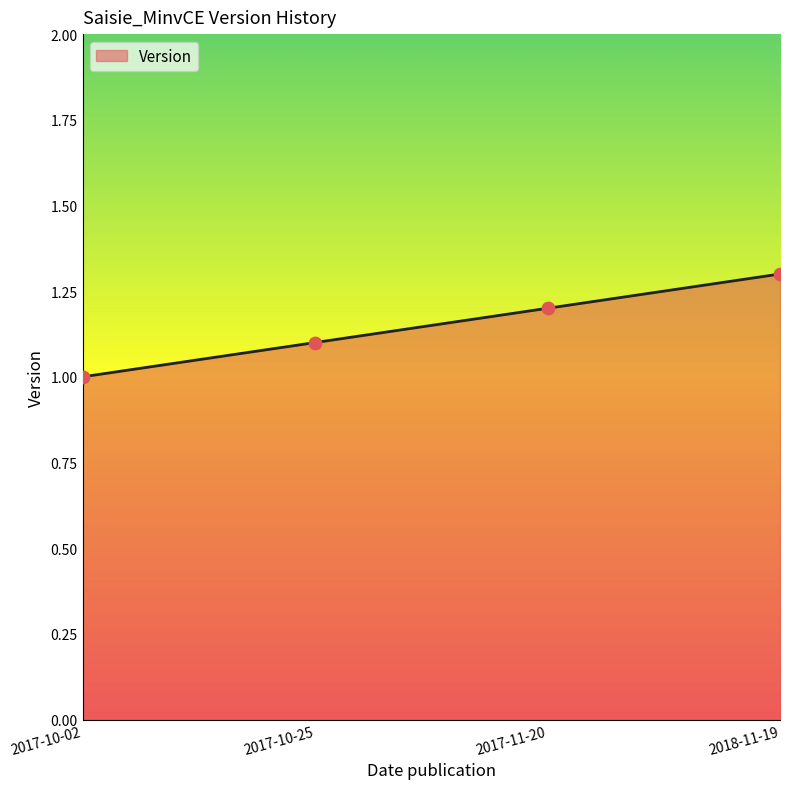

Between 2017-11-20 and 2017-10-25, which is larger?

2017-11-20